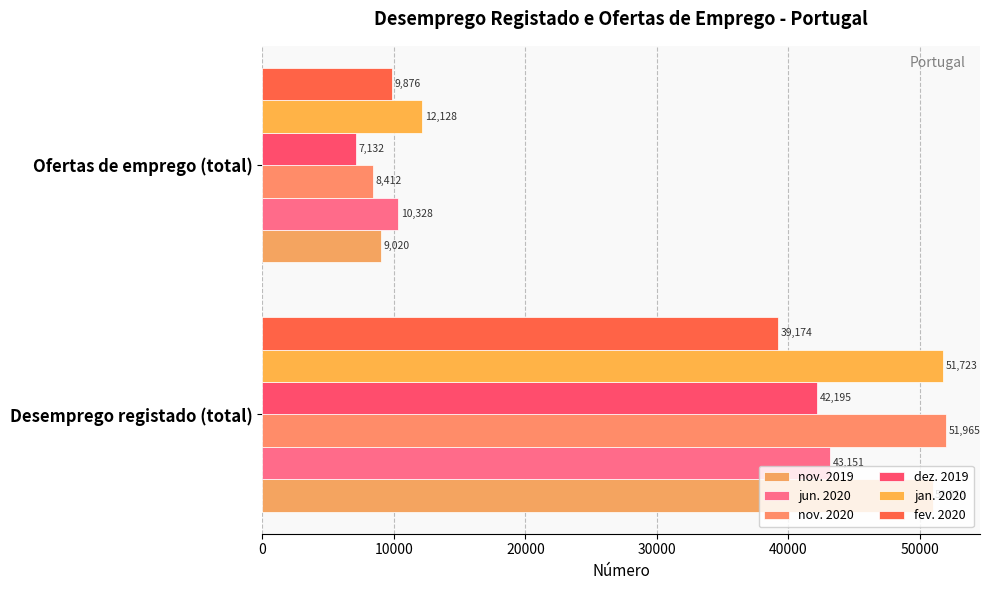

How many categories are shown in the chart?

2